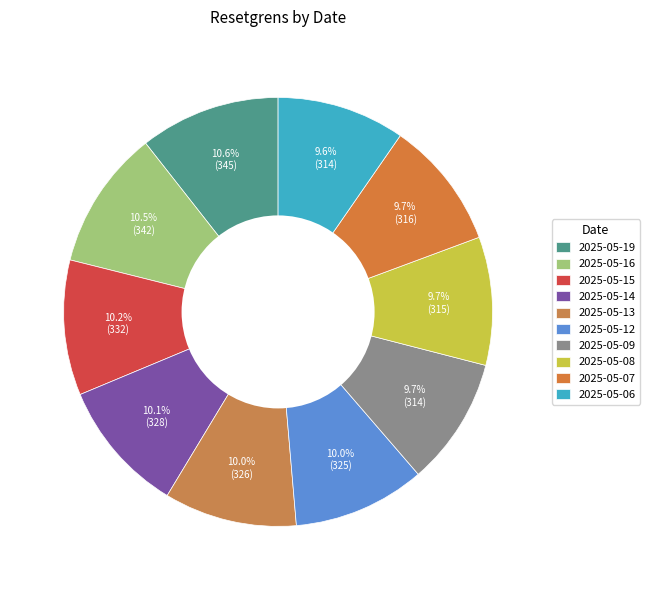

To the nearest percent, what percentage of the pie is 2025-05-08?

10%